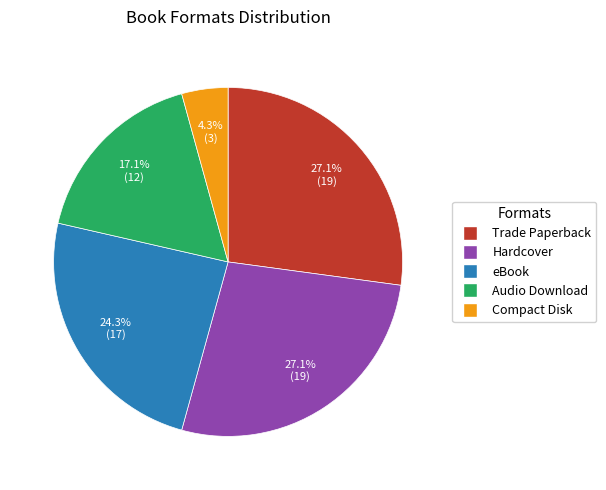

To the nearest percent, what is the average slice percentage?

20%